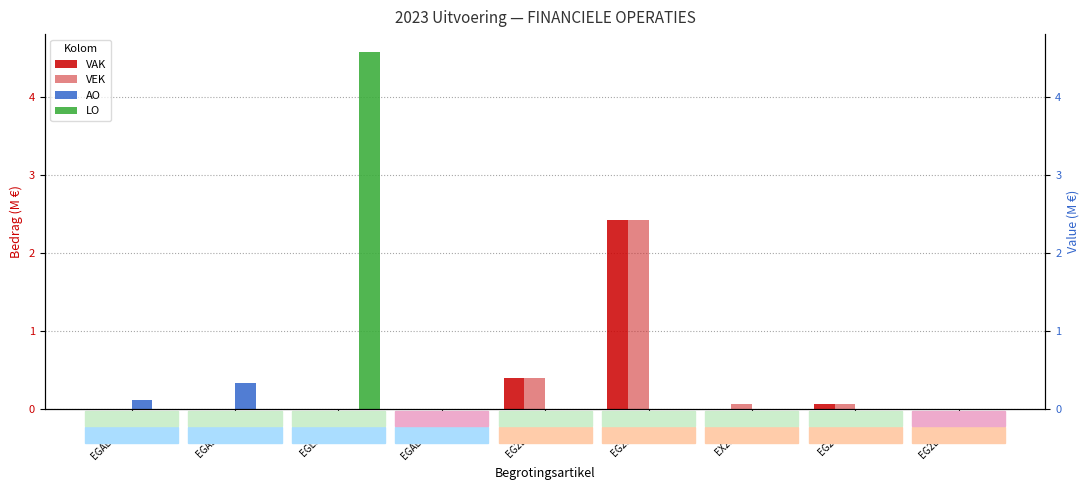

What is the sum of all VAK values?

2.9